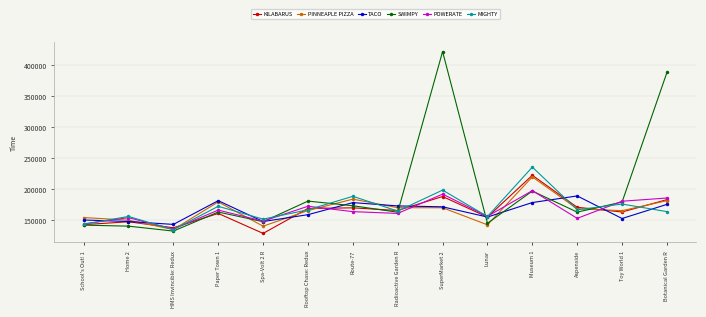

What is the label of the 9th point from the right?

Rooftop Chase: Redux